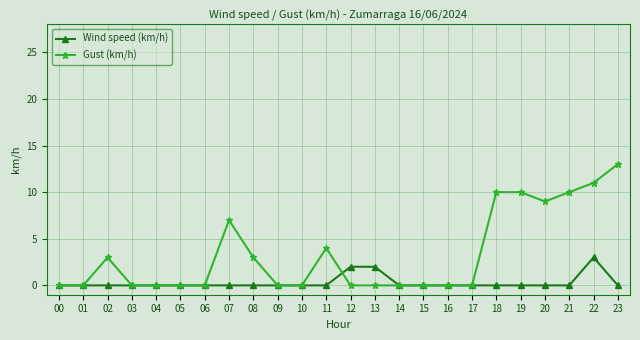

True or false: Gust (km/h) and Wind speed (km/h) cross at least once.

True